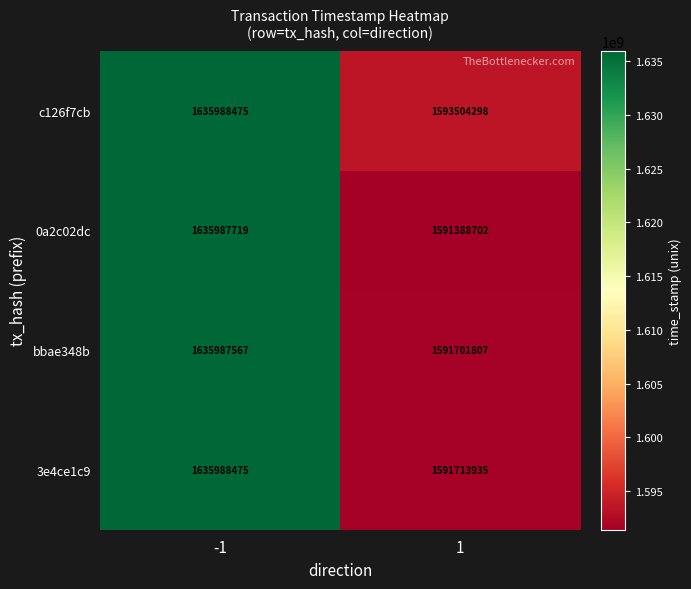

Reading left to right, list all the values displayed in this chart.

c126f7cb: -1=1635988475	1=1593504298
0a2c02dc: -1=1635987719	1=1591388702
bbae348b: -1=1635987567	1=1591701807
3e4ce1c9: -1=1635988475	1=1591713935